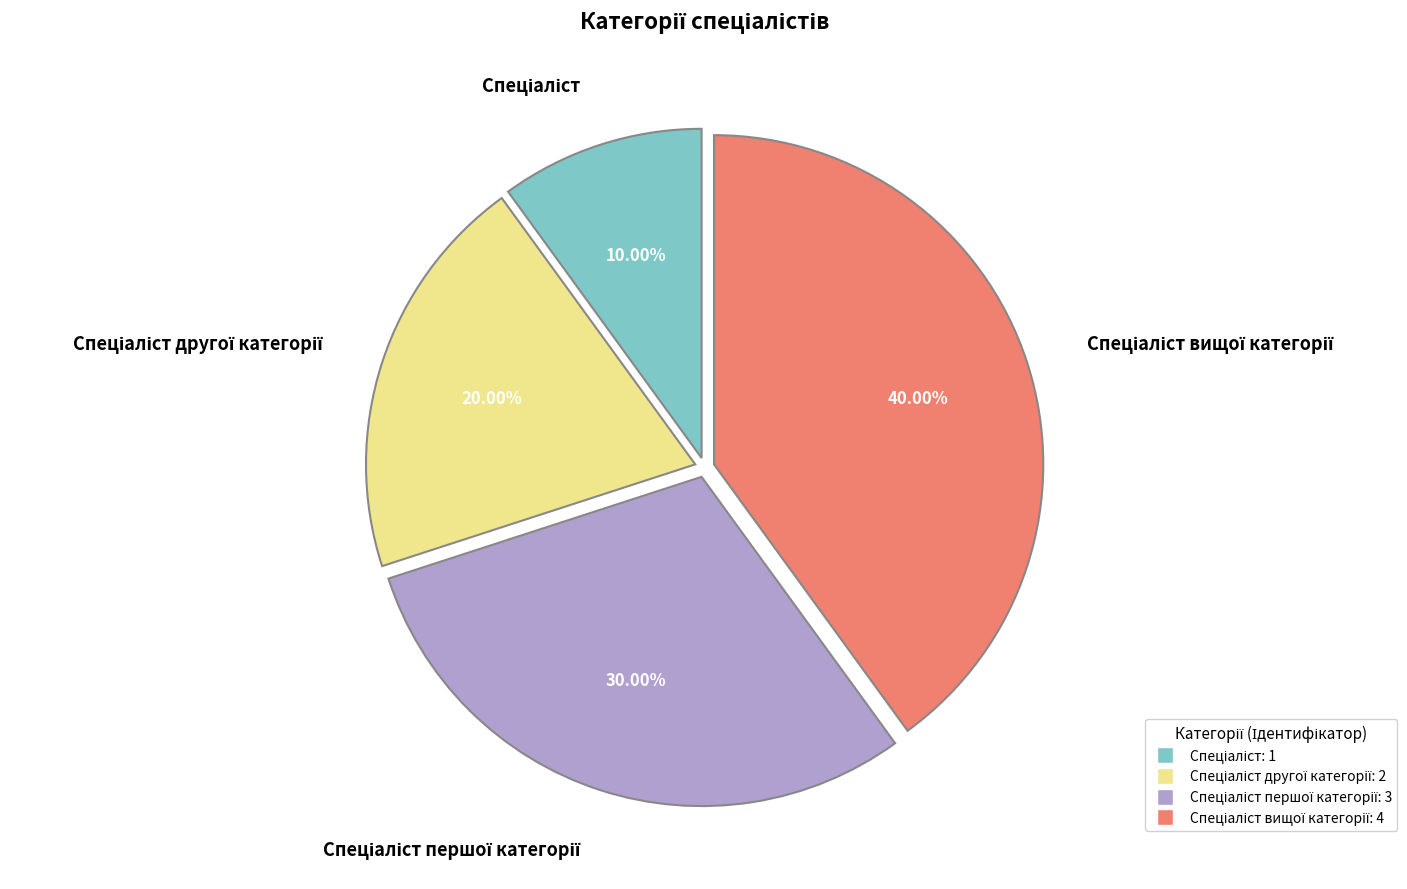

Is there any slice that represents more than half of the pie?

No